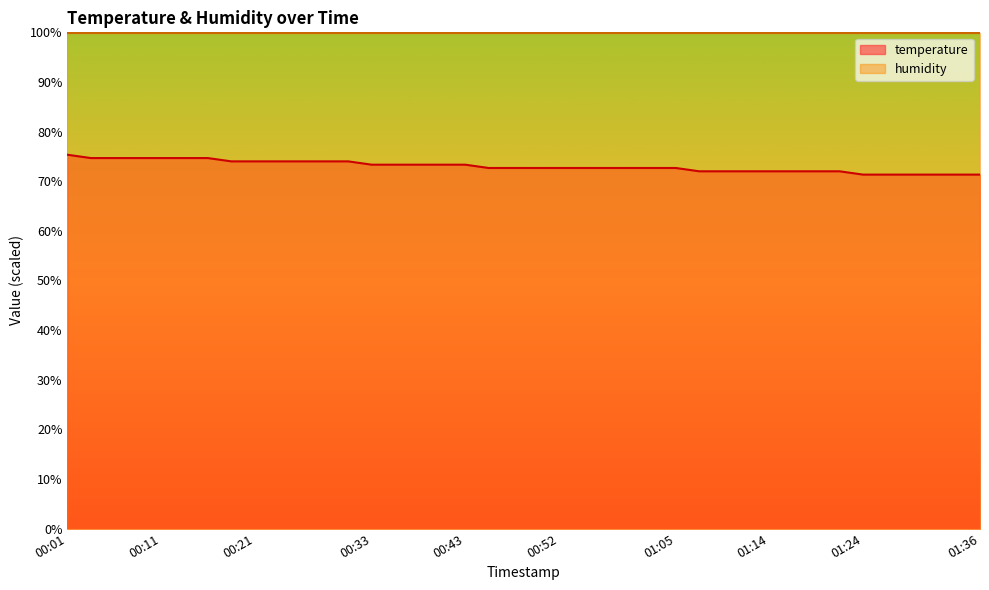

At which label does the data first exceed 72?

00:01